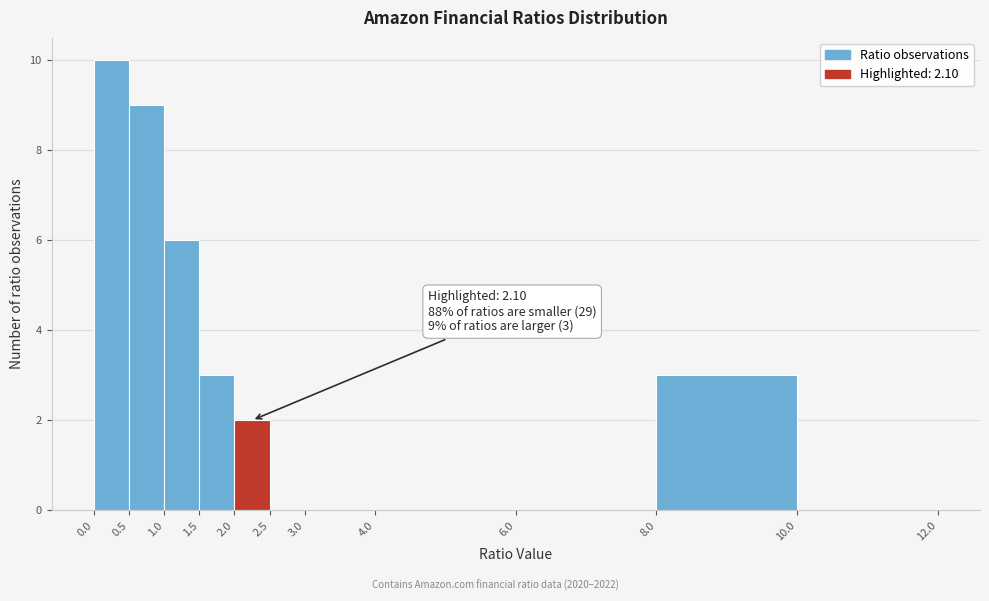

Over which range of the x-axis is the bar tallest?

0.0 to 0.5